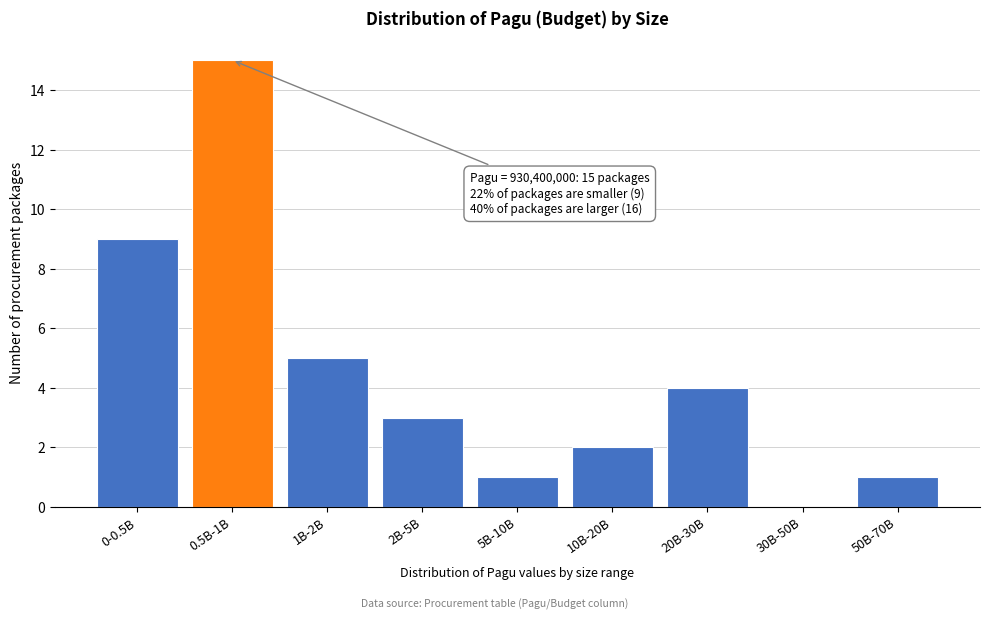

Reading left to right, transcribe all the data shown in this chart.

0-0.5B=9	0.5B-1B=15	1B-2B=5	2B-5B=3	5B-10B=1	10B-20B=2	20B-30B=4	30B-50B=0	50B-70B=1